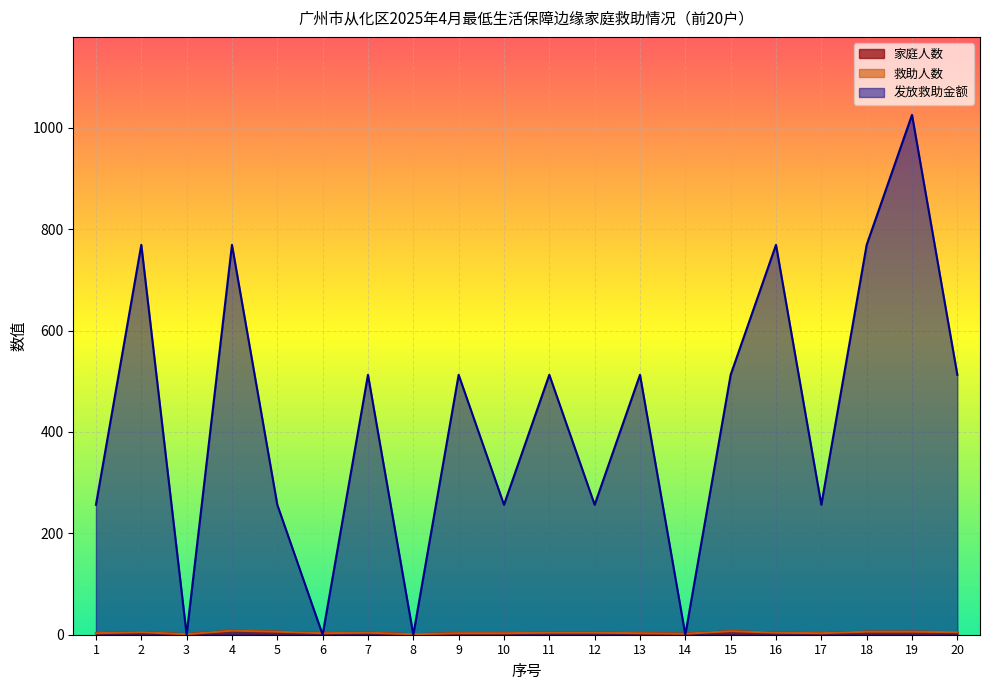

Is the value of 发放救助金额 at 1 greater than the value of 救助人数 at 7?

Yes